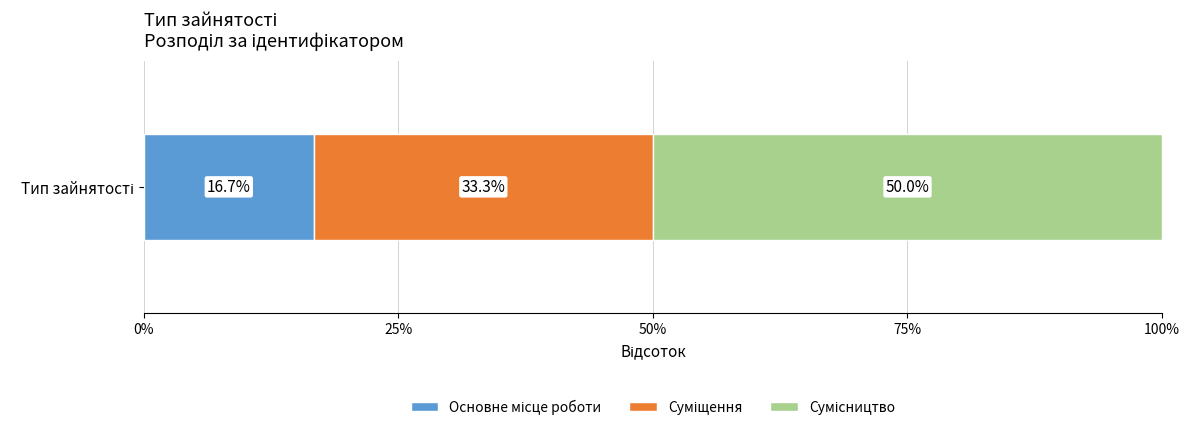

Count the number of data series in this chart.

3